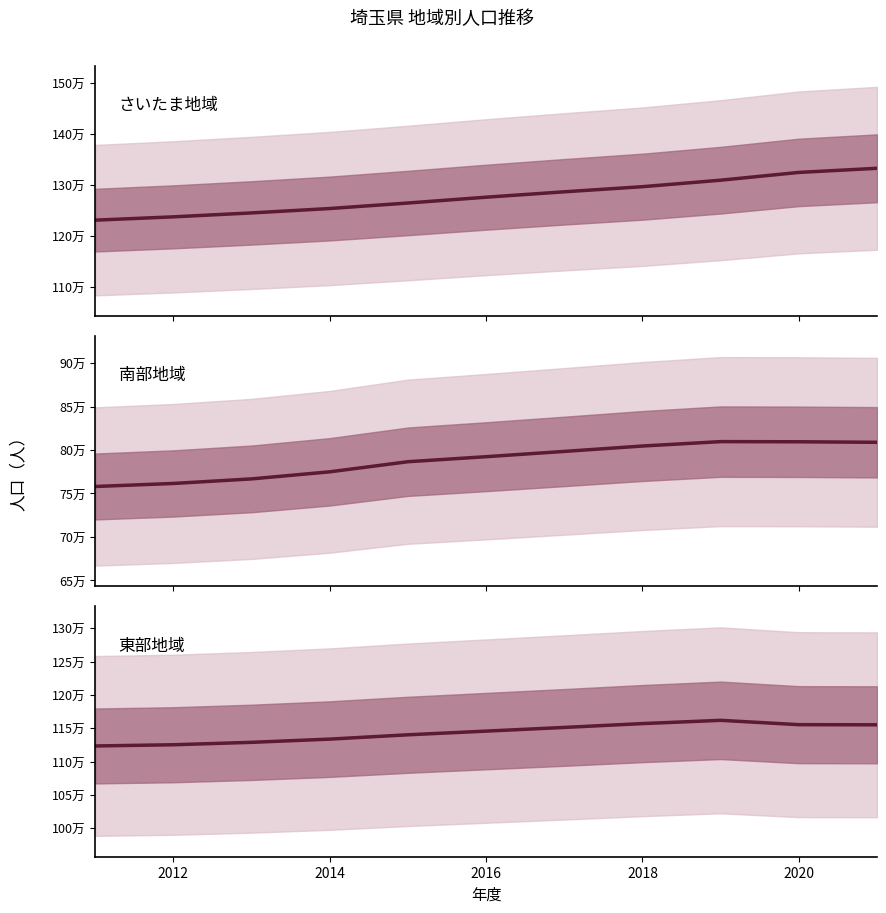

Rank the series at 2016 from highest to lowest value.

さいたま地域, 東部地域, 南部地域